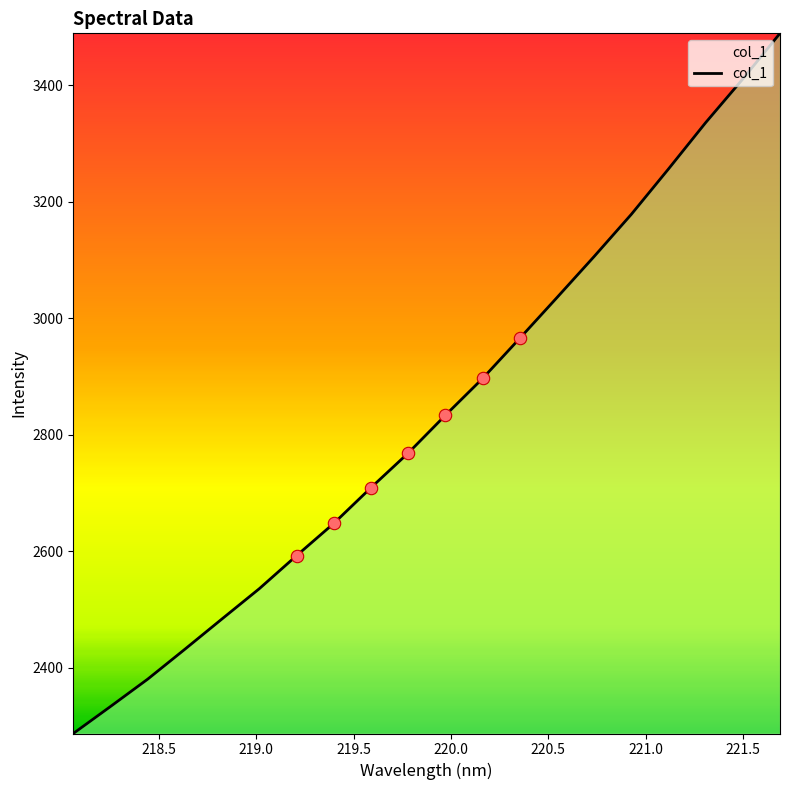

What is the difference between the maximum and minimum values?

1202.0